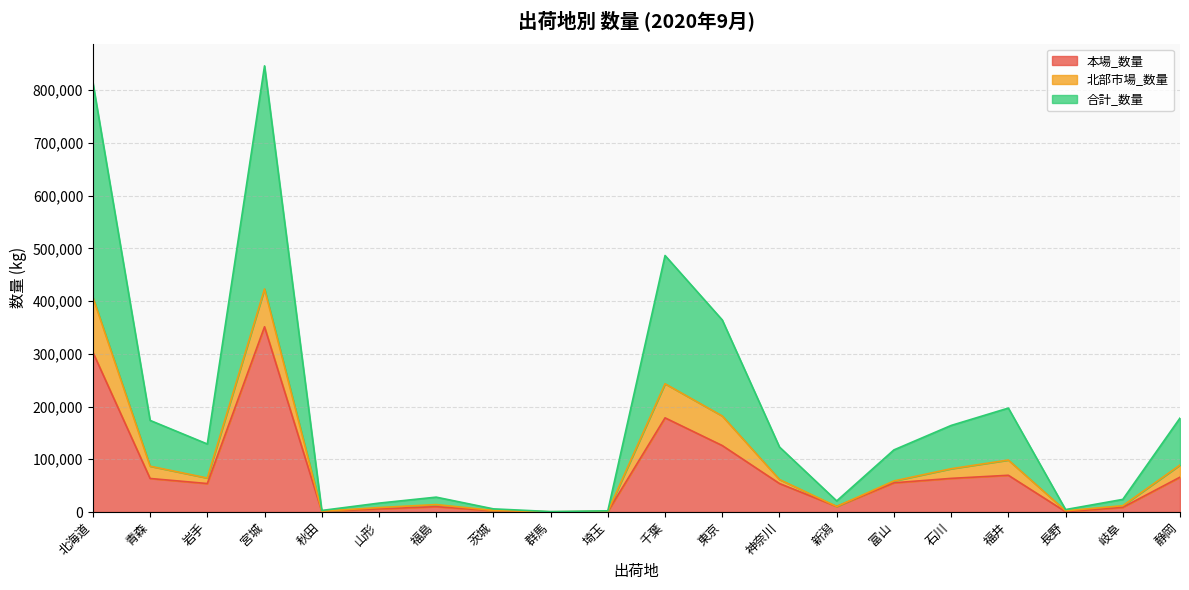

How many lines are shown in the chart?

3